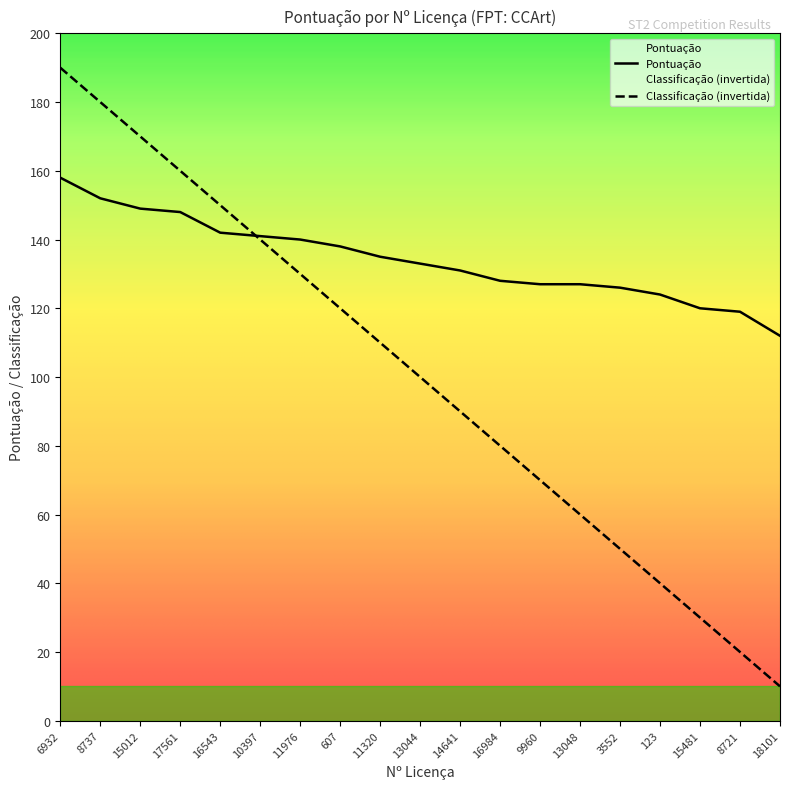

Which series has the largest range (max minus min)?

Classificação (invertida)